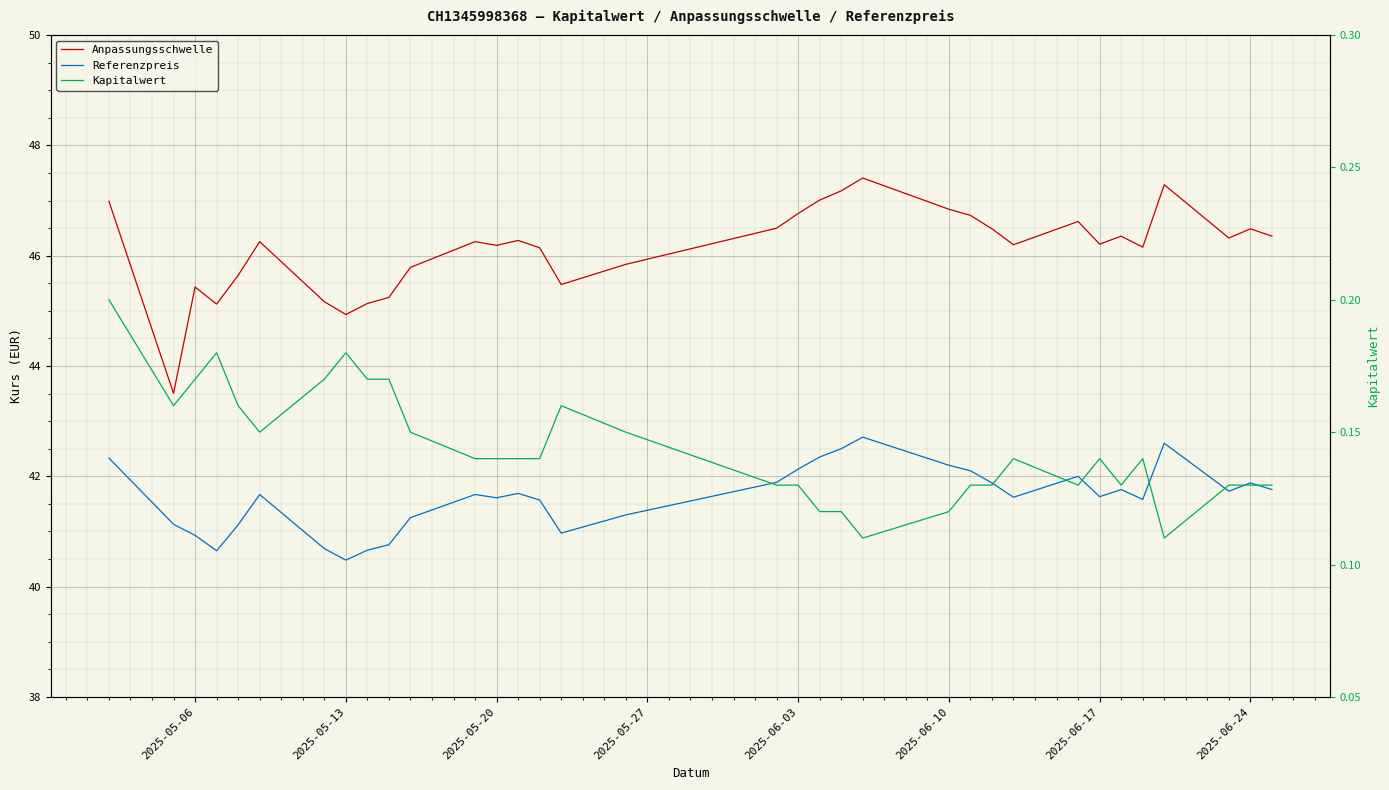

What value does the Anpassungsschwelle series have at 2025-06-24?

46.6